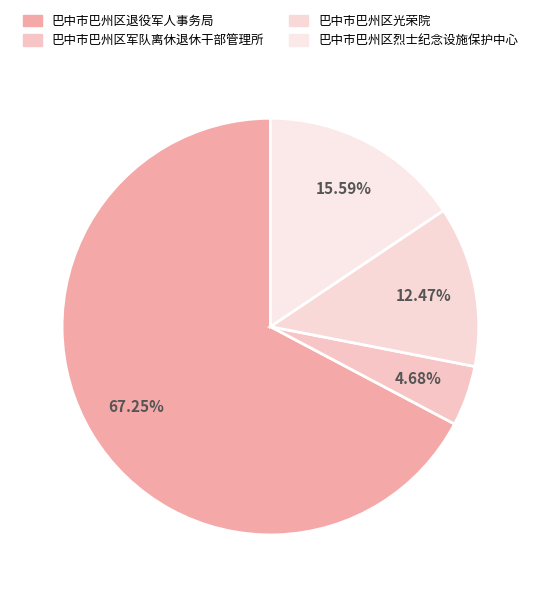

How many slices are in this pie chart?

4